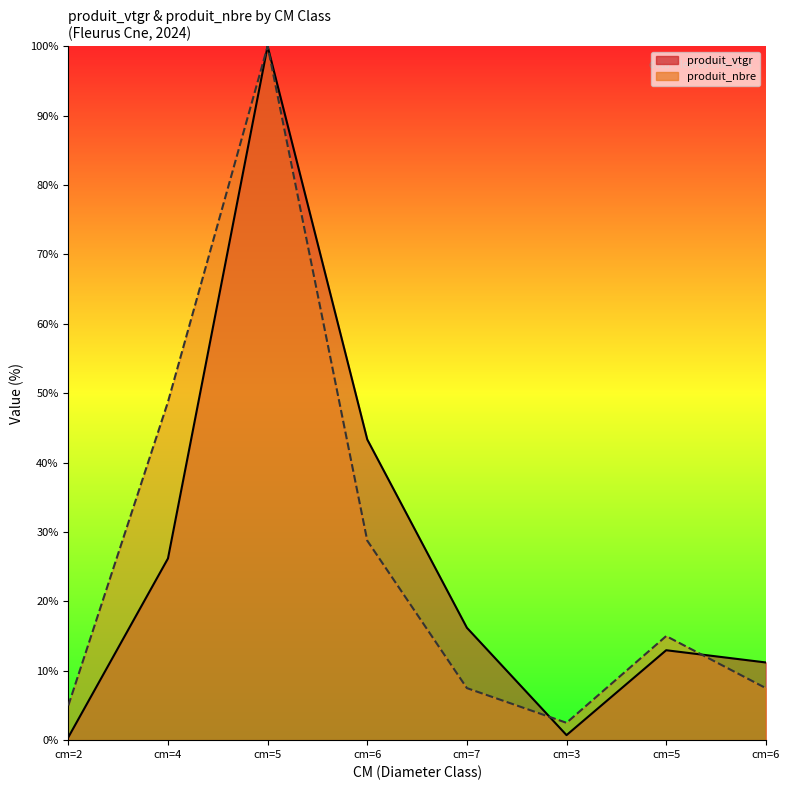

List the series in order of their overall mean, lowest first.

produit_vtgr, produit_nbre